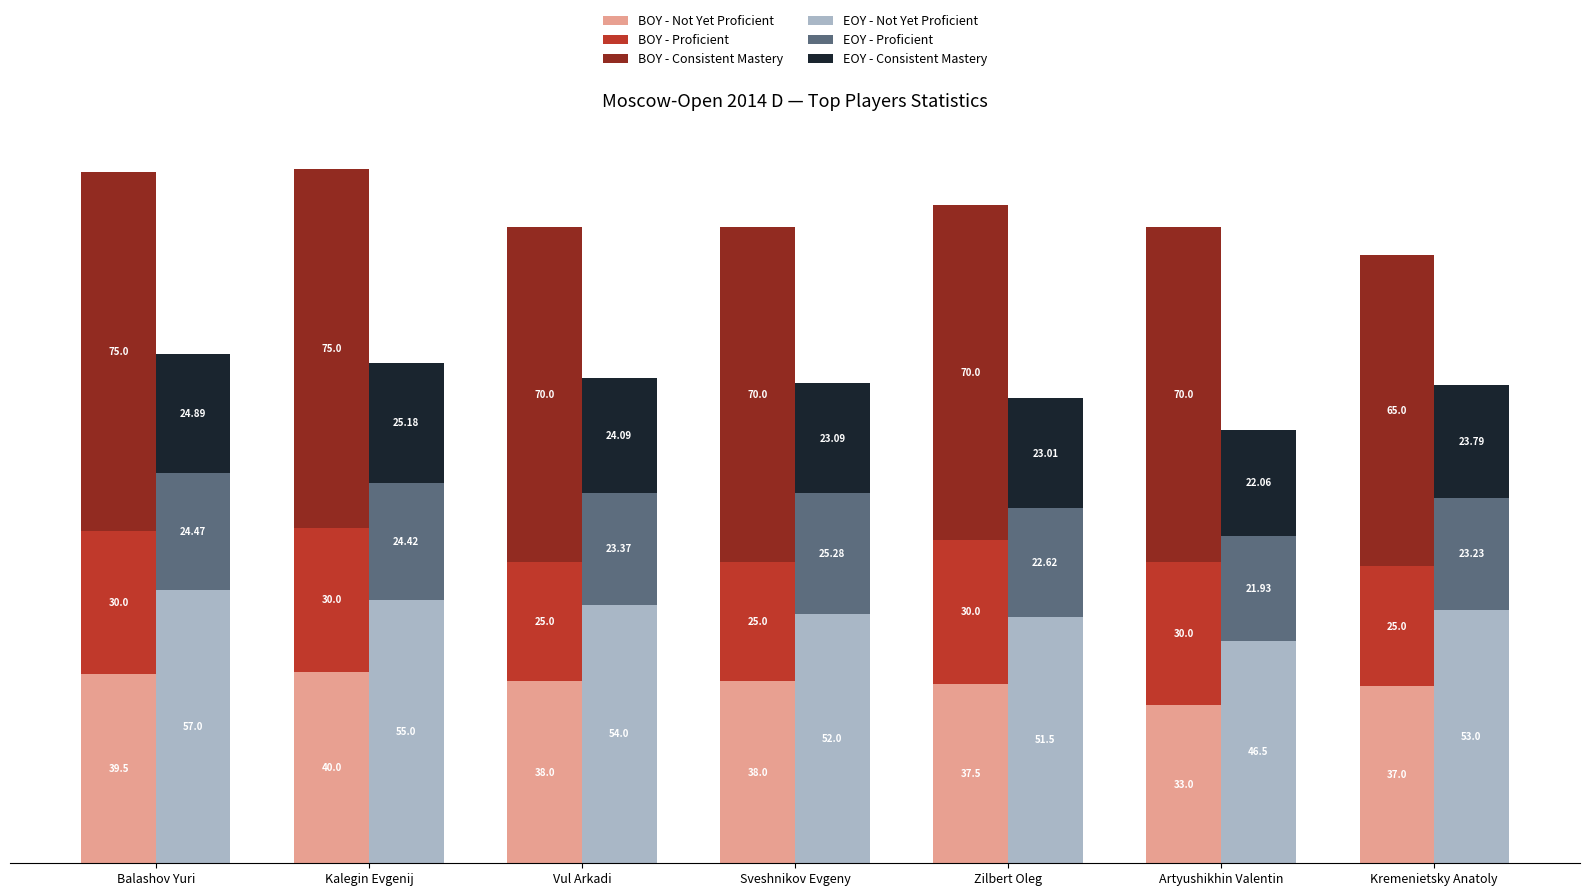

What is the maximum value shown in the chart?

75.0